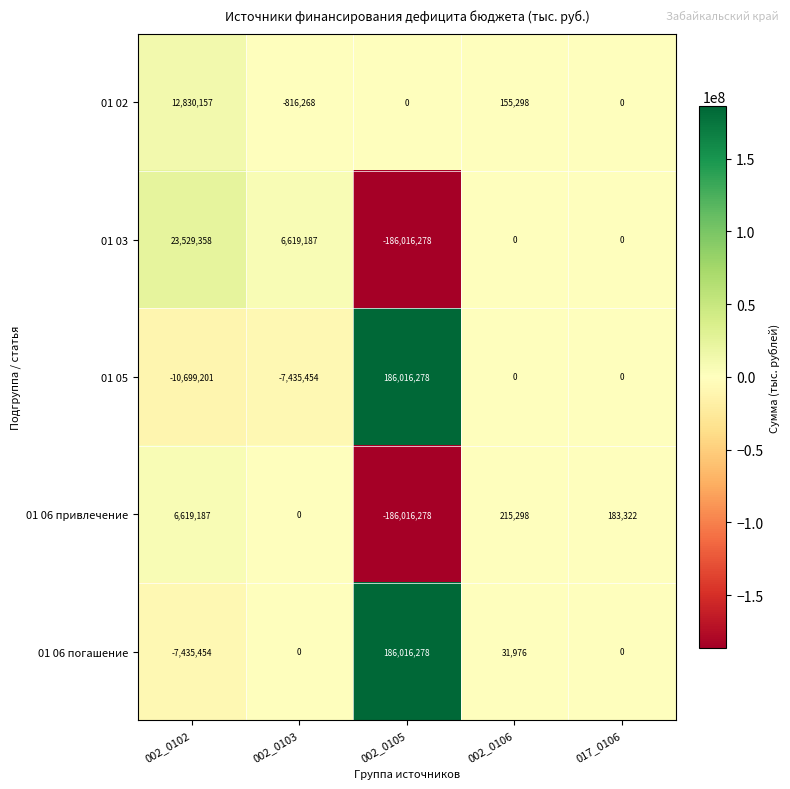

What is the maximum value for 01 05?

186016278